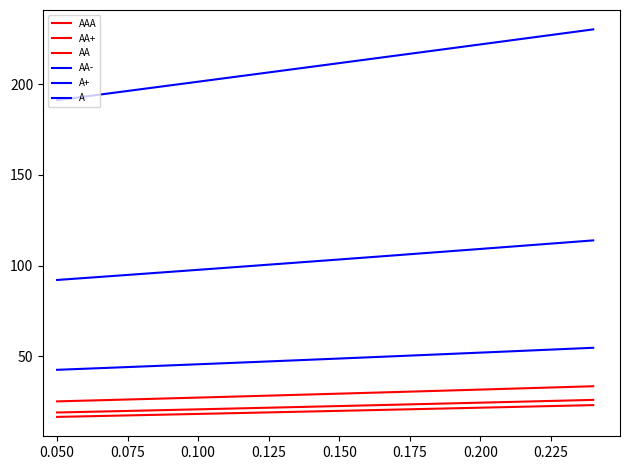

True or false: AAA has more than 1 interior local peaks.

False